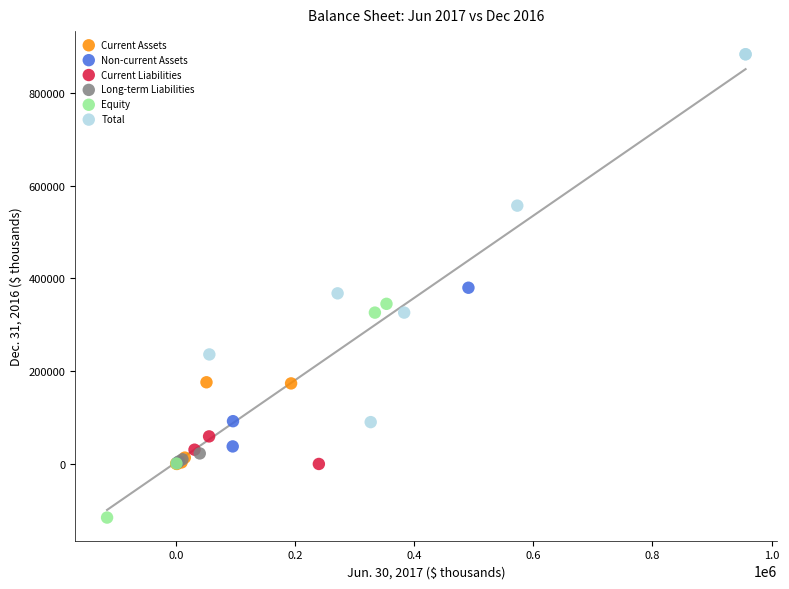

Which series contains the highest Y value?

Total